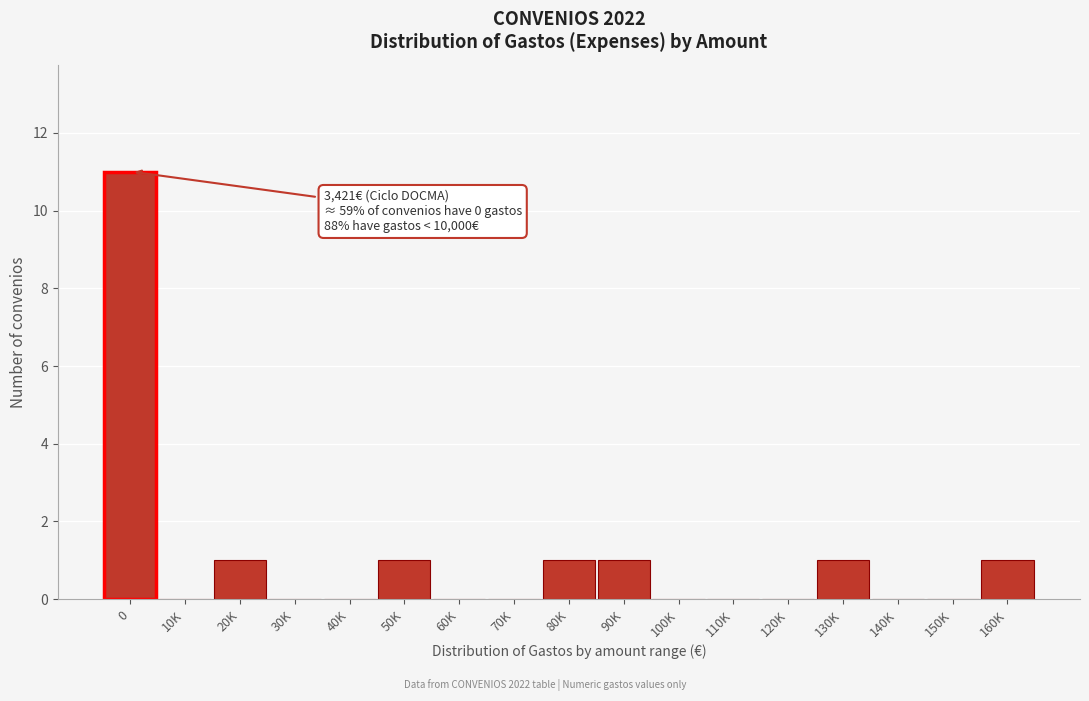

Reading right to left, transcribe all the data shown in this chart.

160K=1	150K=0	140K=0	130K=1	120K=0	110K=0	100K=0	90K=1	80K=1	70K=0	60K=0	50K=1	40K=0	30K=0	20K=1	10K=0	0=11